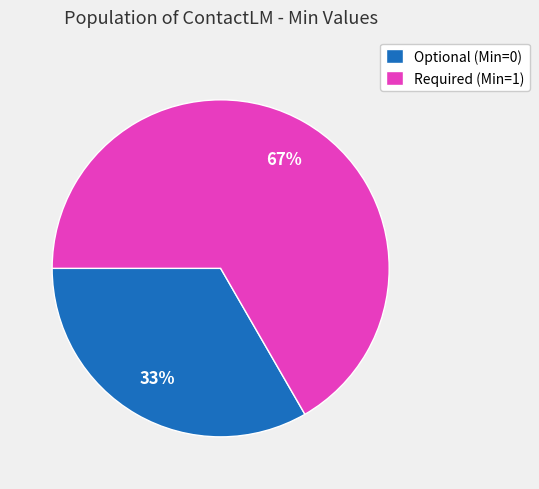

Count the number of slices in the pie.

2